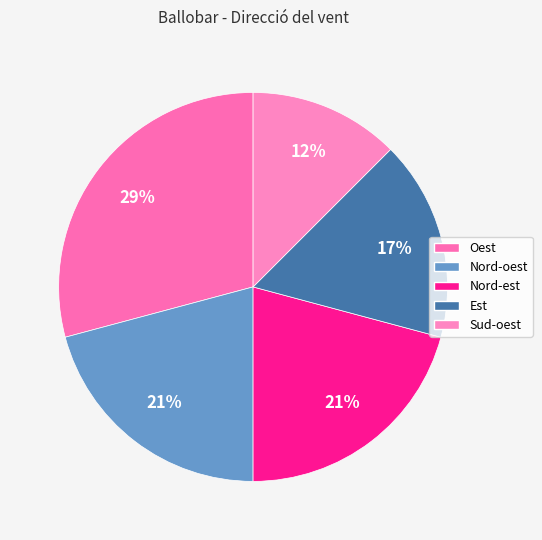

What portion of the pie excludes Nord-oest?

79.2%